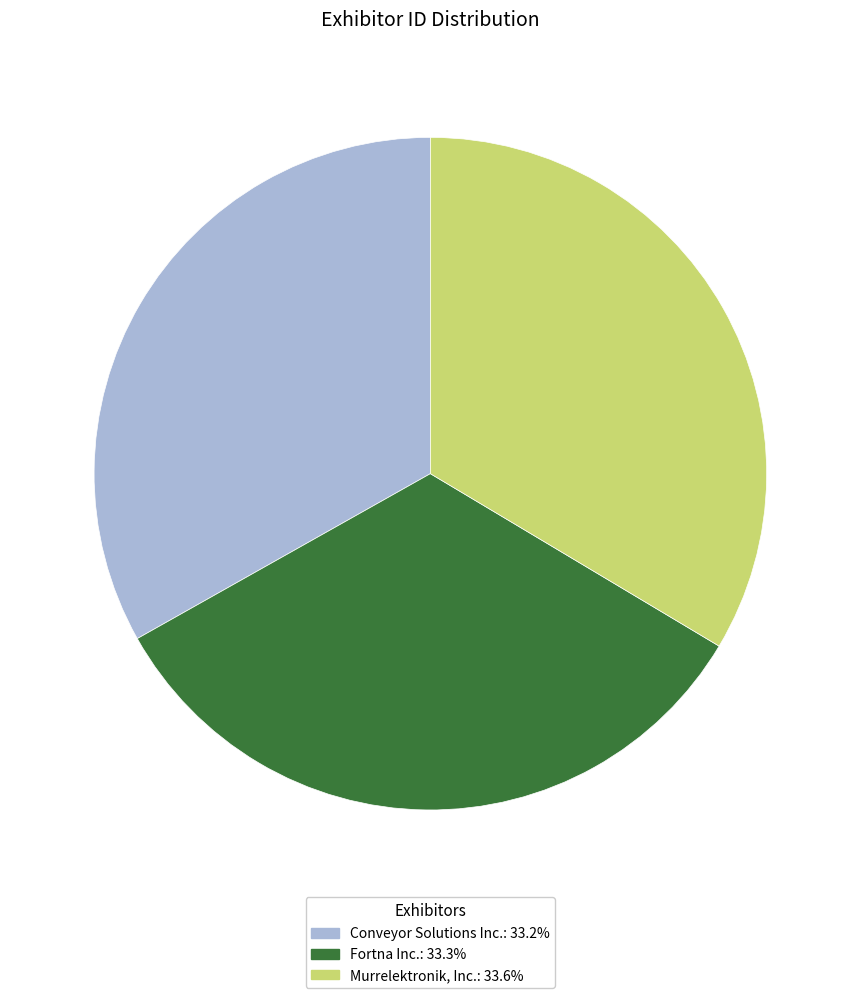

What is the ratio of the value at Fortna Inc. to the value at Murrelektronik, Inc.?

1.0